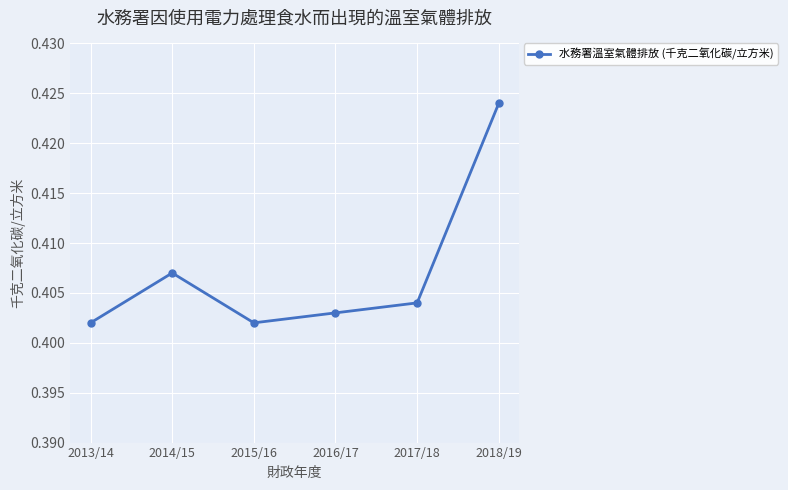

Count the values in the range 0 to 1.

6